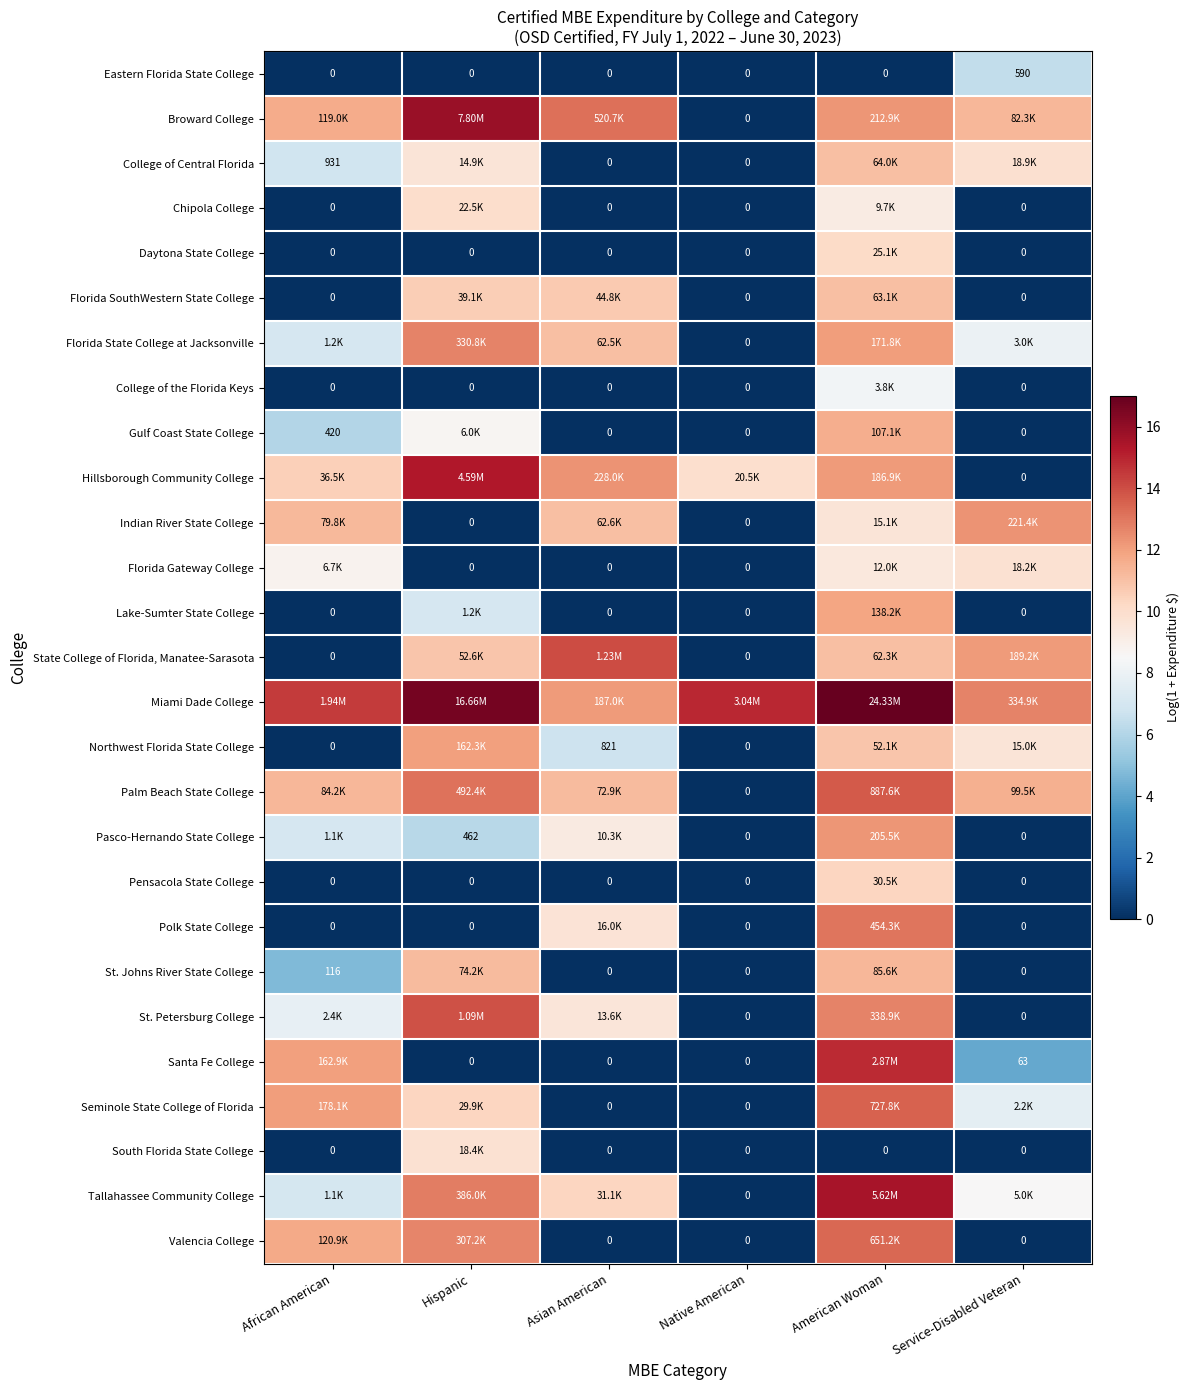

Read the Santa Fe College value at American Woman.

14.9